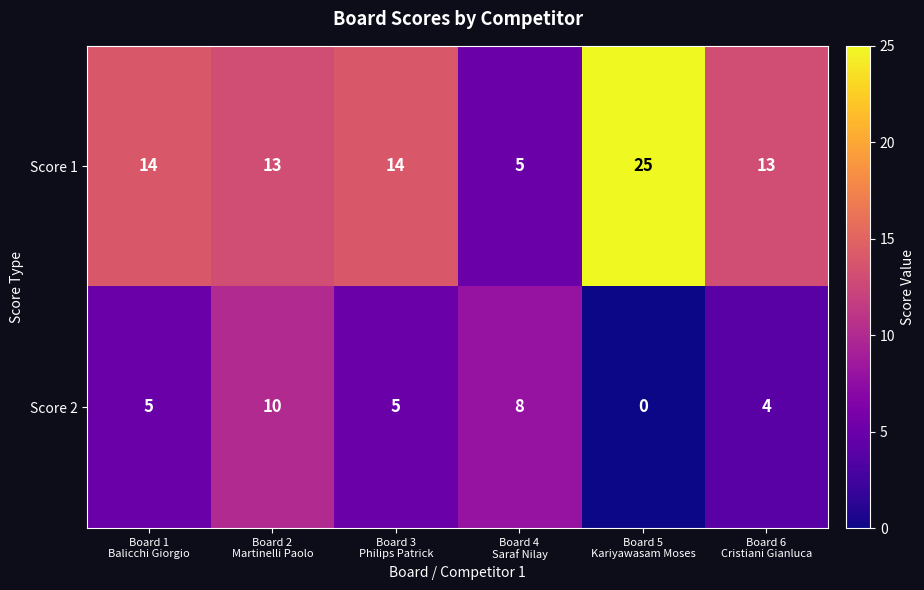

Which series has the largest range (max minus min)?

Score 1